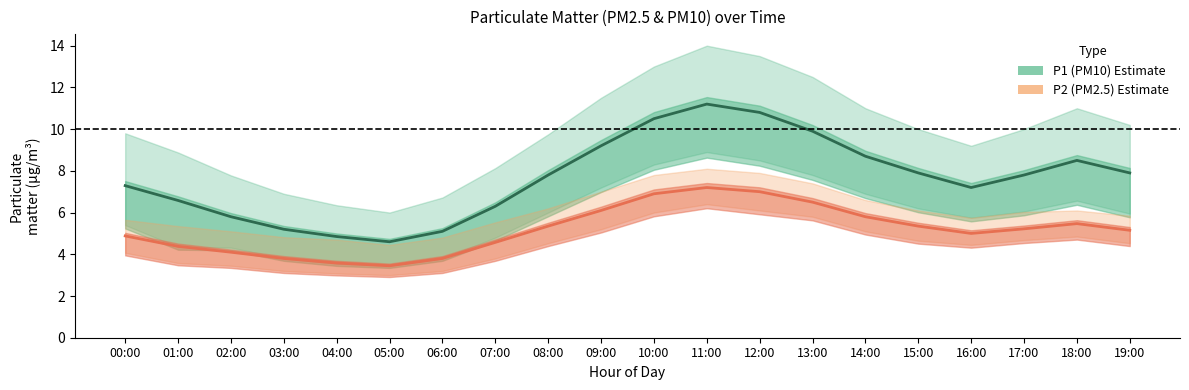

What is the label of the 5th point from the right?

15:00